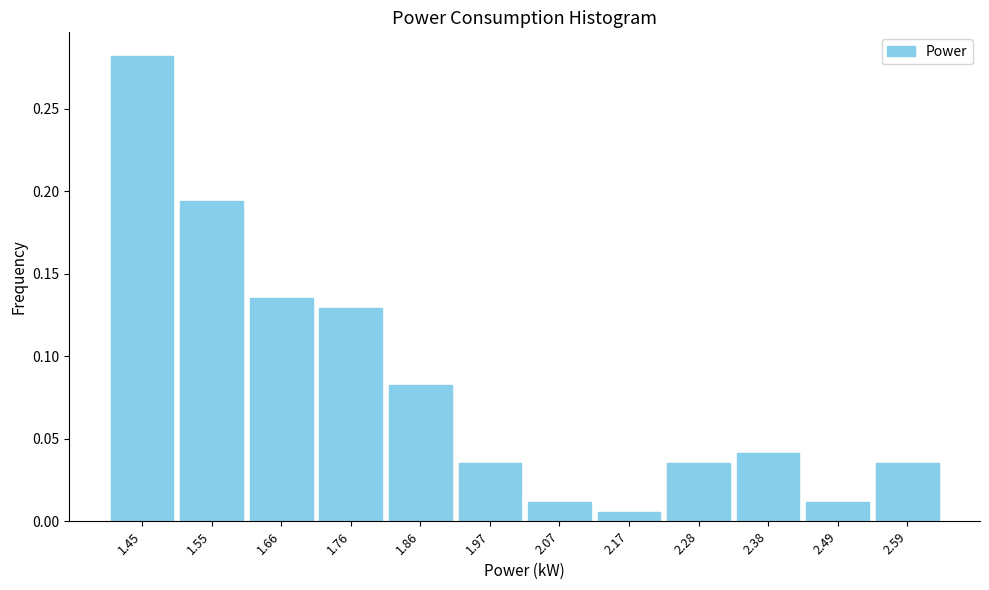

Reading left to right, list every bar in this chart as the range it spans on the x-axis followed by its height. Neither the bar edges nor the heights are printed on the chart, so give them approximately, as read against the axes.

1.40 to 1.50: 0.280
1.50 to 1.60: 0.195
1.60 to 1.72: 0.135
1.72 to 1.82: 0.130
1.82 to 1.92: 0.080
1.92 to 2.02: 0.035
2.02 to 2.12: 0.010
2.12 to 2.22: 0.005
2.22 to 2.34: 0.035
2.34 to 2.44: 0.040
2.44 to 2.54: 0.010
2.54 to 2.64: 0.035